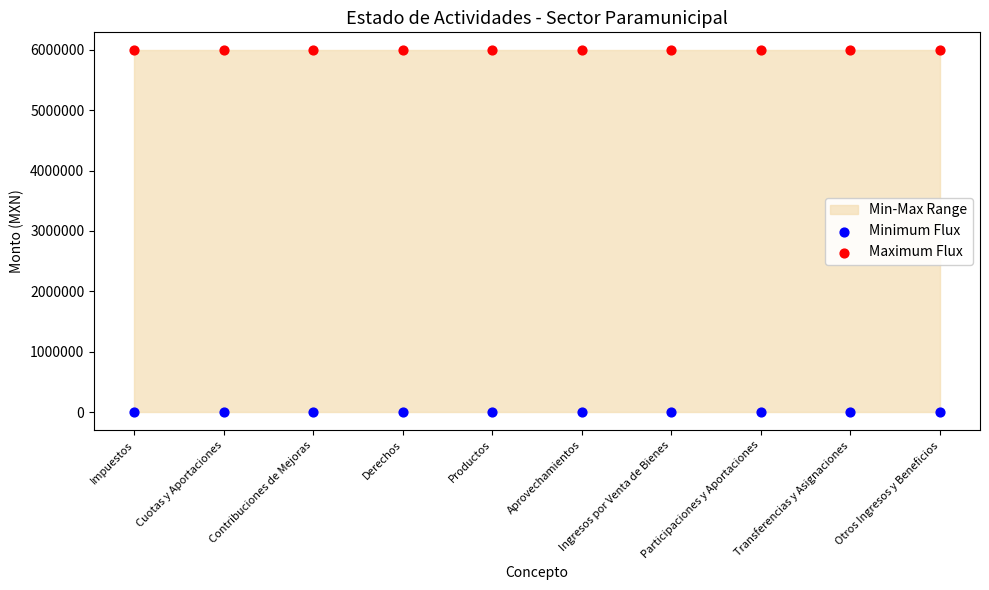

Which series reaches the maximum Y coordinate?

Maximum Flux